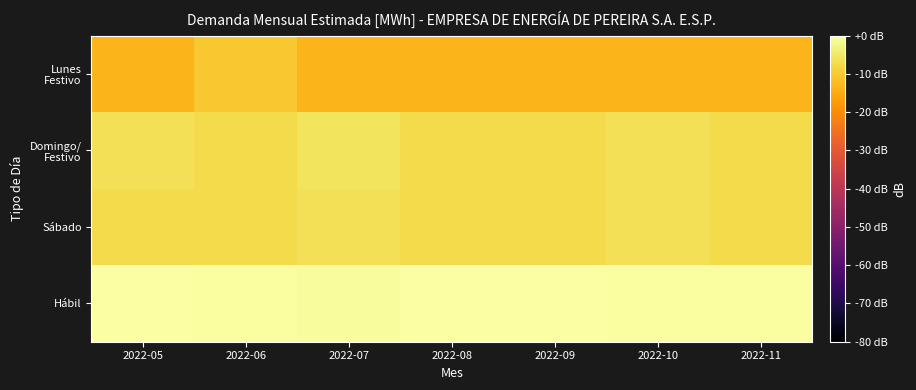

What is the difference between the highest and lowest values at 2022-05?

13.2